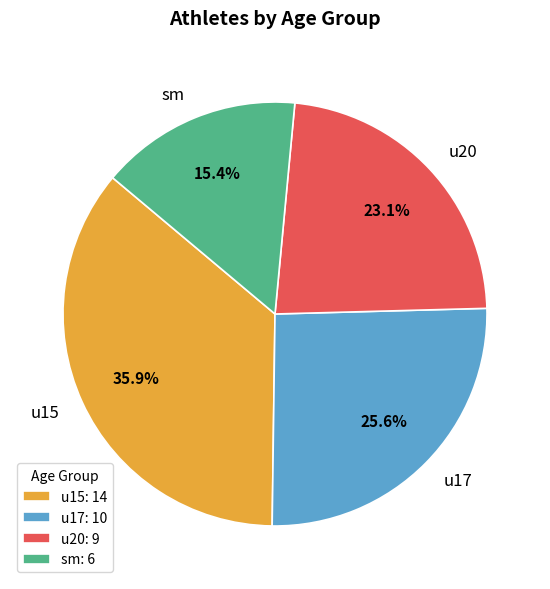

Approximately how many times larger is the value at u17: 10 compared to u15: 14?

0.7